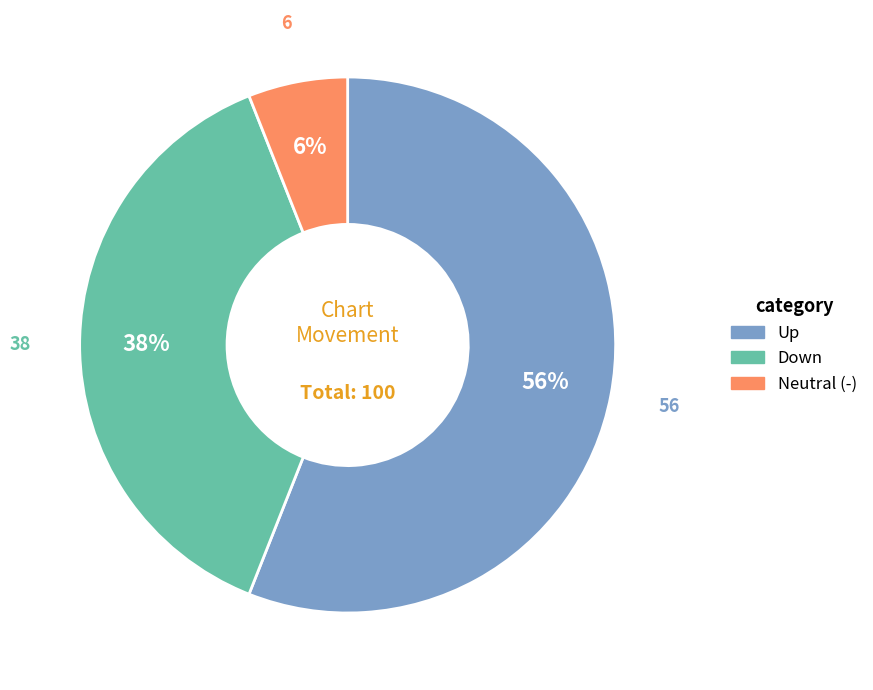

Is there any slice that represents more than half of the pie?

Yes